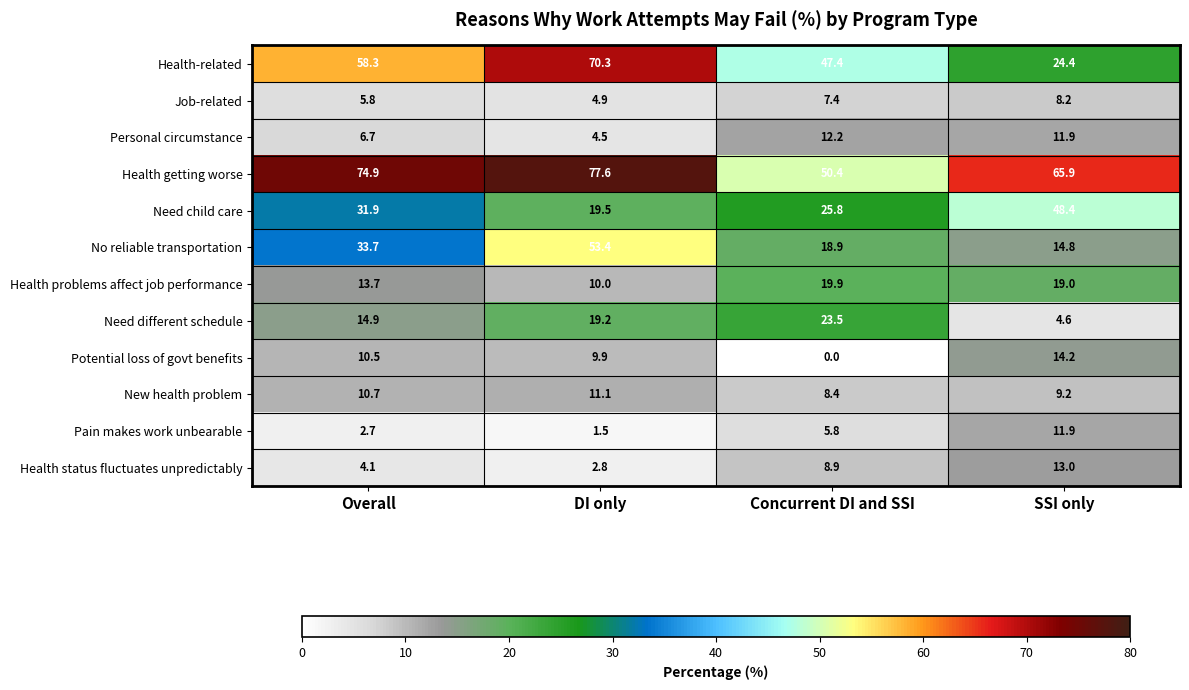

Which series has the largest total across all categories?

Health getting worse